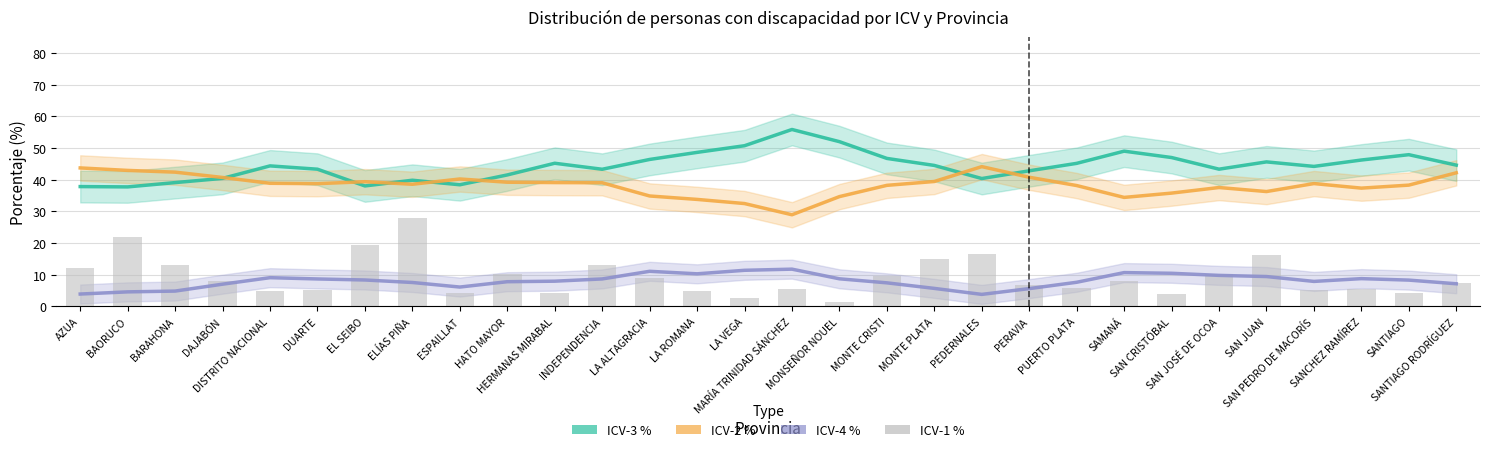

Read the ICV-1 % value at MONTE CRISTI.

9.5